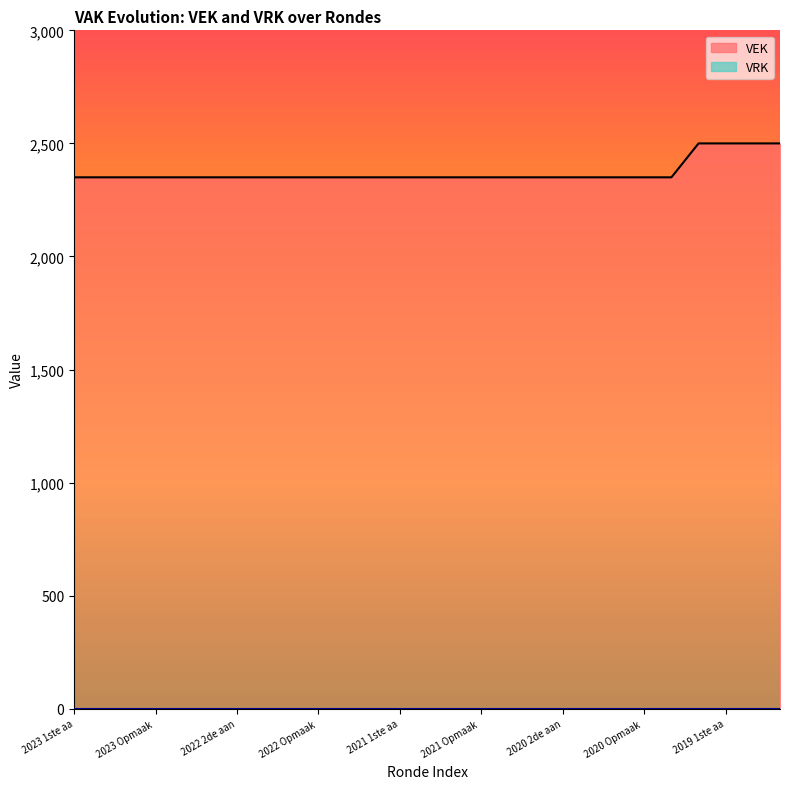

Which series has the largest total across all categories?

VEK